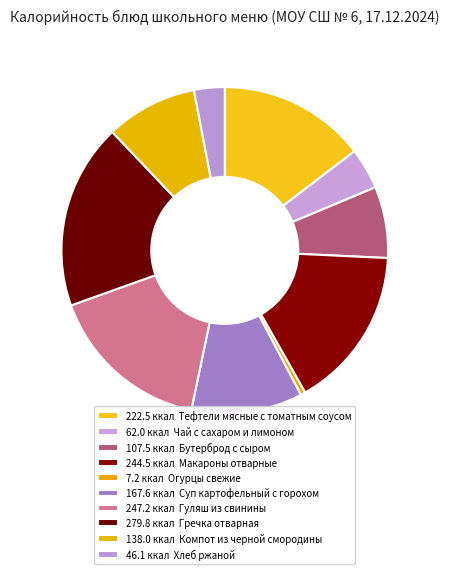

Count the number of slices in the pie.

10